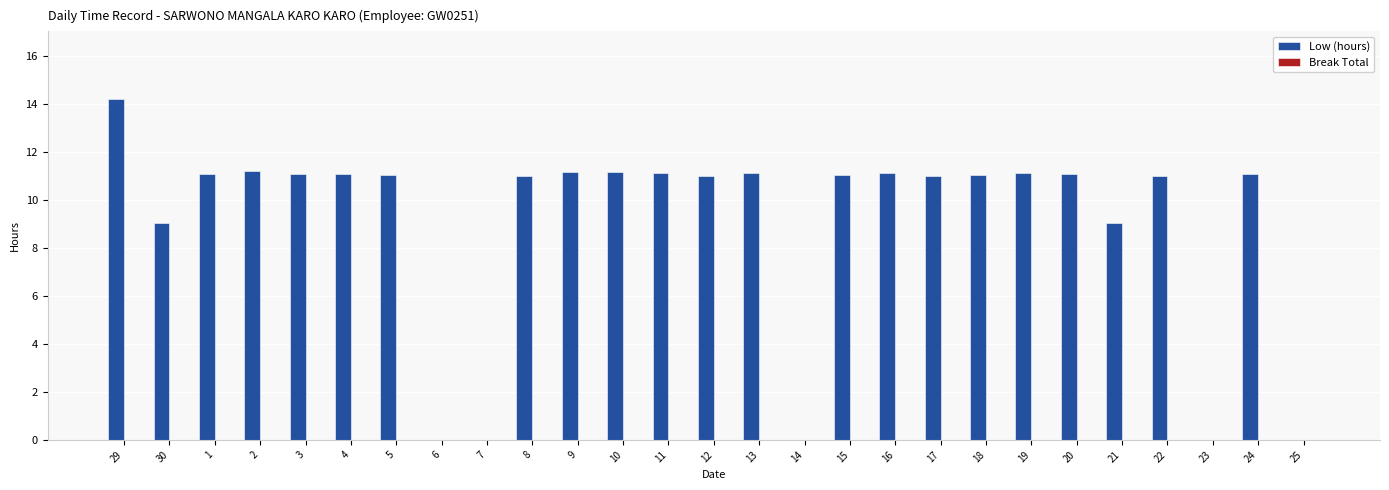

True or false: the data shows 15.8 at 19.

False